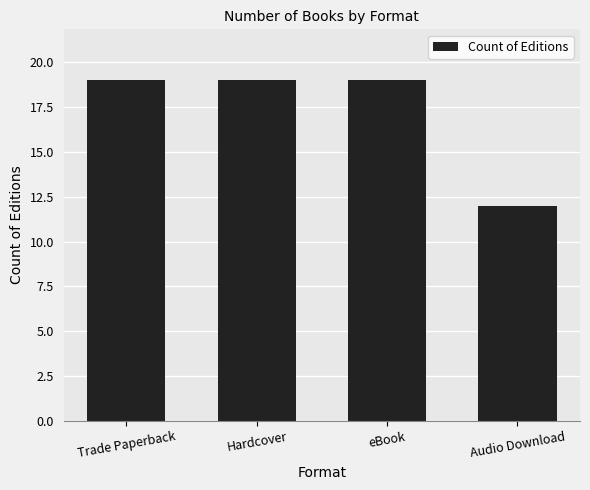

What is the value of the 2nd bar from the left?

19